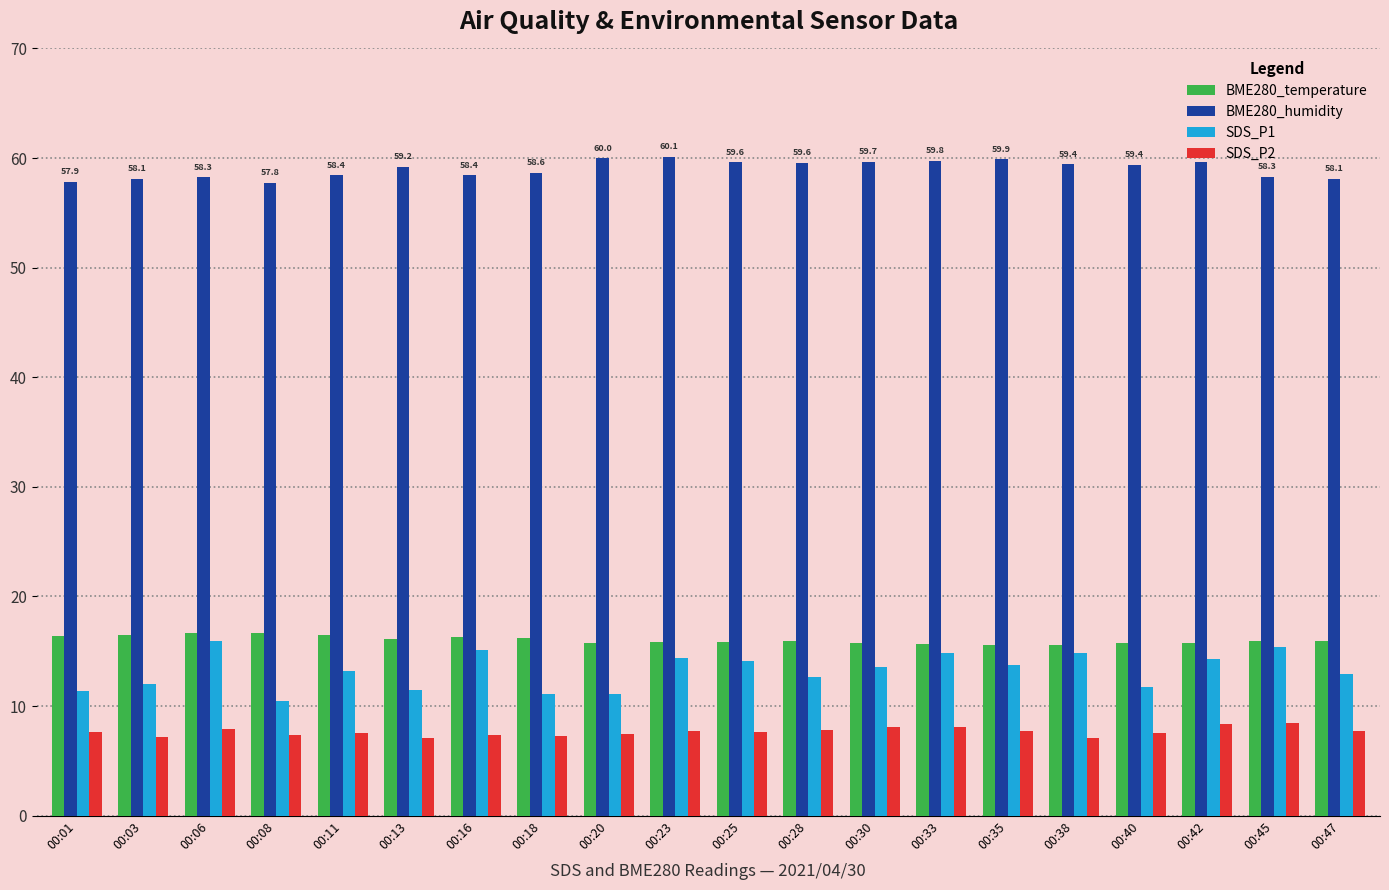

The BME280_temperature series shows 28.1 at 00:23. True or false?

False